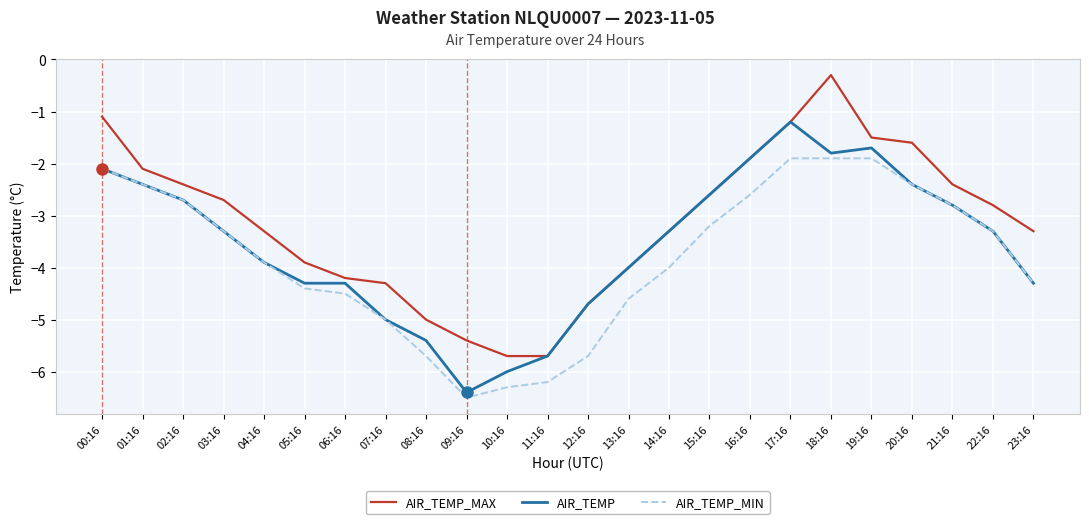

At which label is AIR_TEMP_MAX closest to -3?

22:16